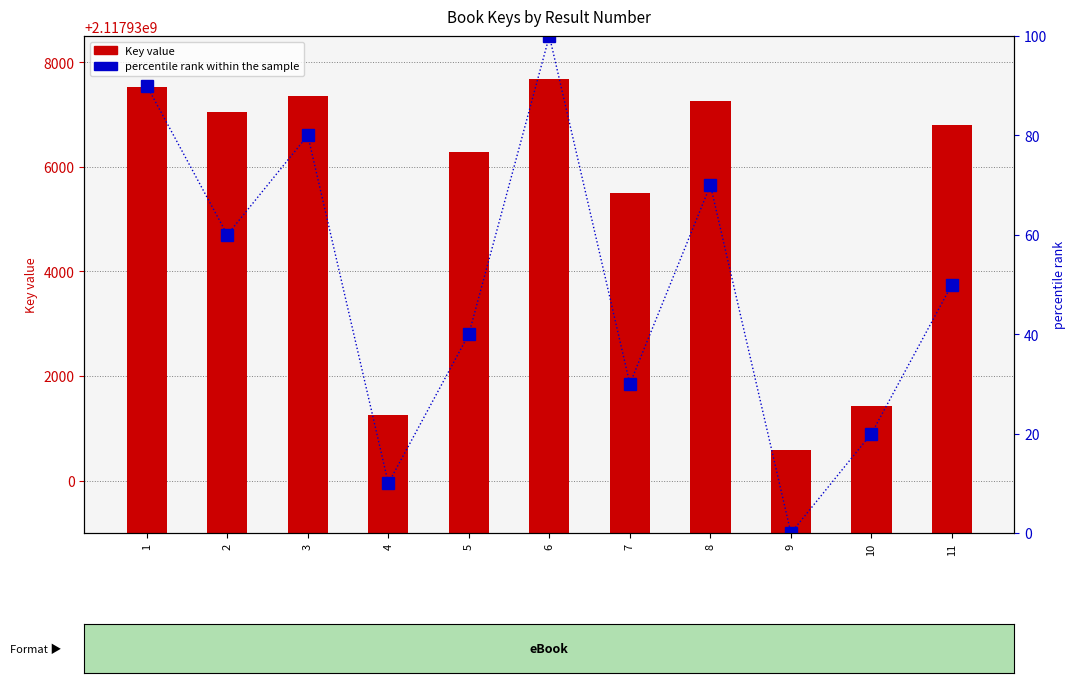

Which series has the largest range (max minus min)?

Key value